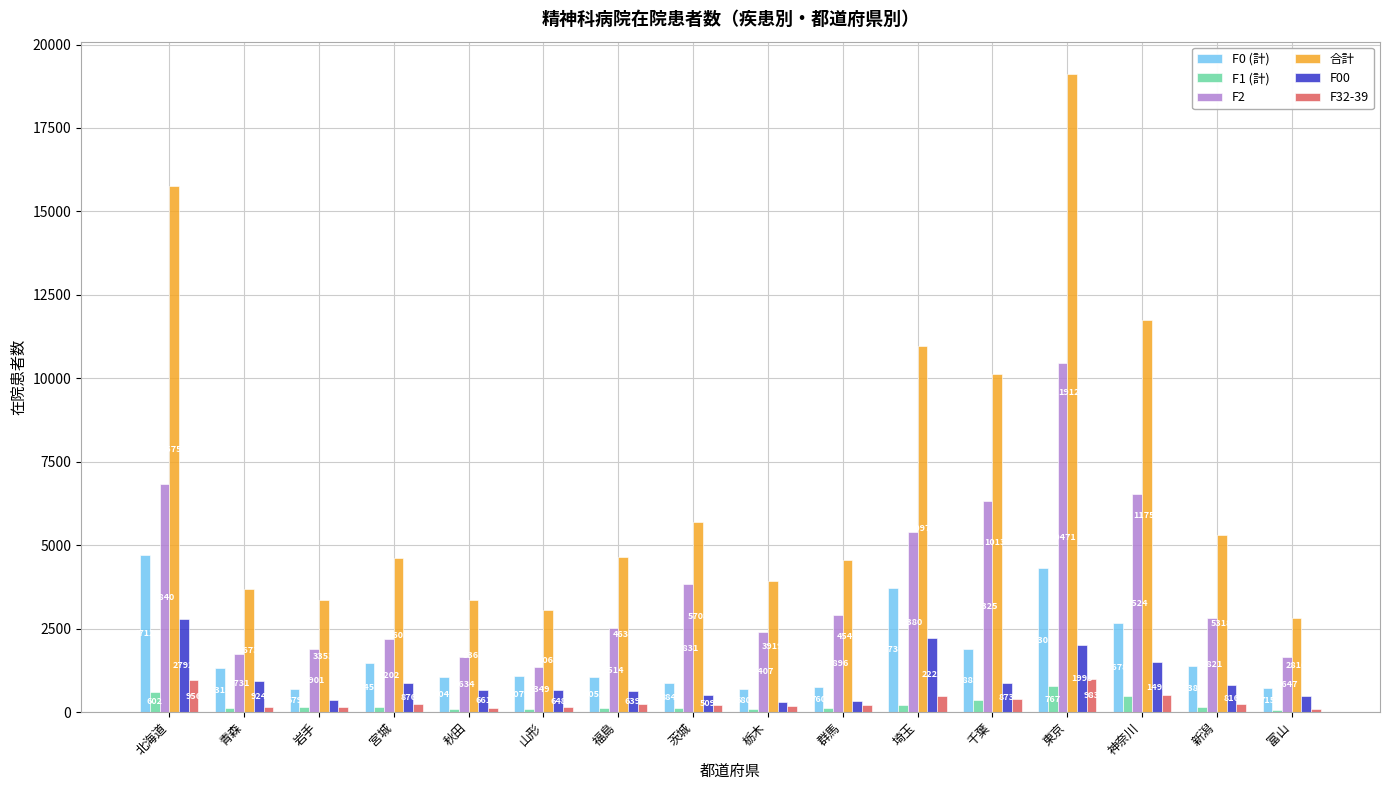

Are the bars horizontal?

No